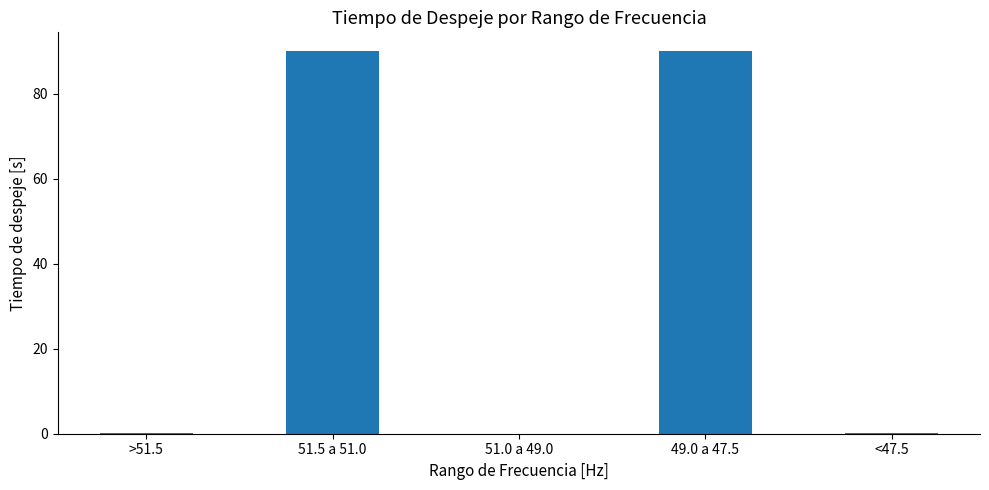

The chart shows a value of 90.0 at 49.0 a 47.5. True or false?

True